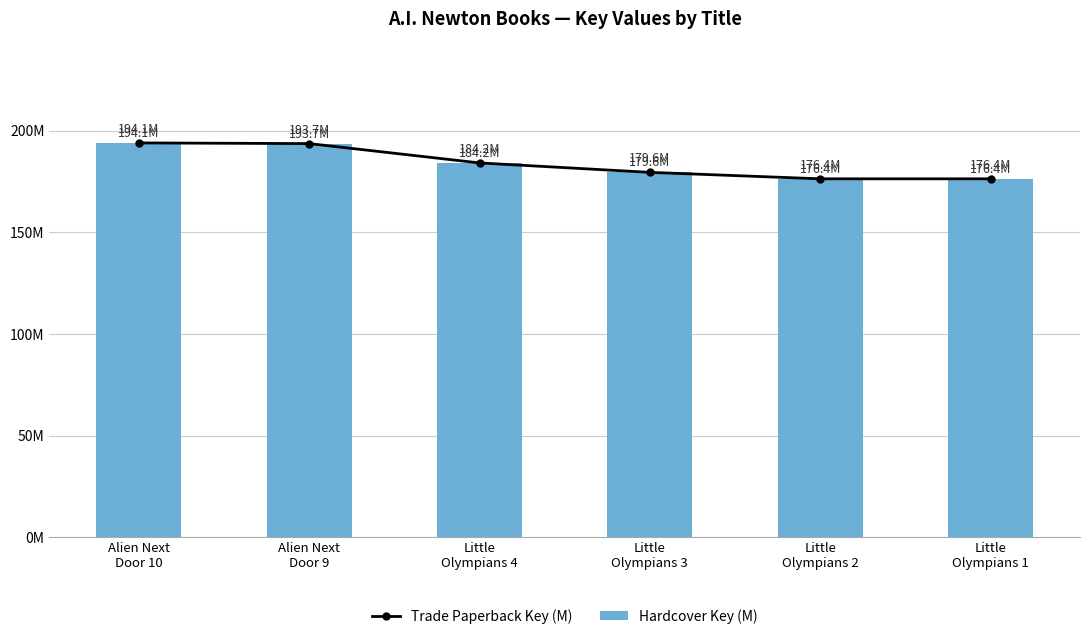

Rank the categories by Hardcover Key (M) value from lowest to highest.

Little
Olympians 1, Little
Olympians 2, Little
Olympians 3, Little
Olympians 4, Alien Next
Door 9, Alien Next
Door 10